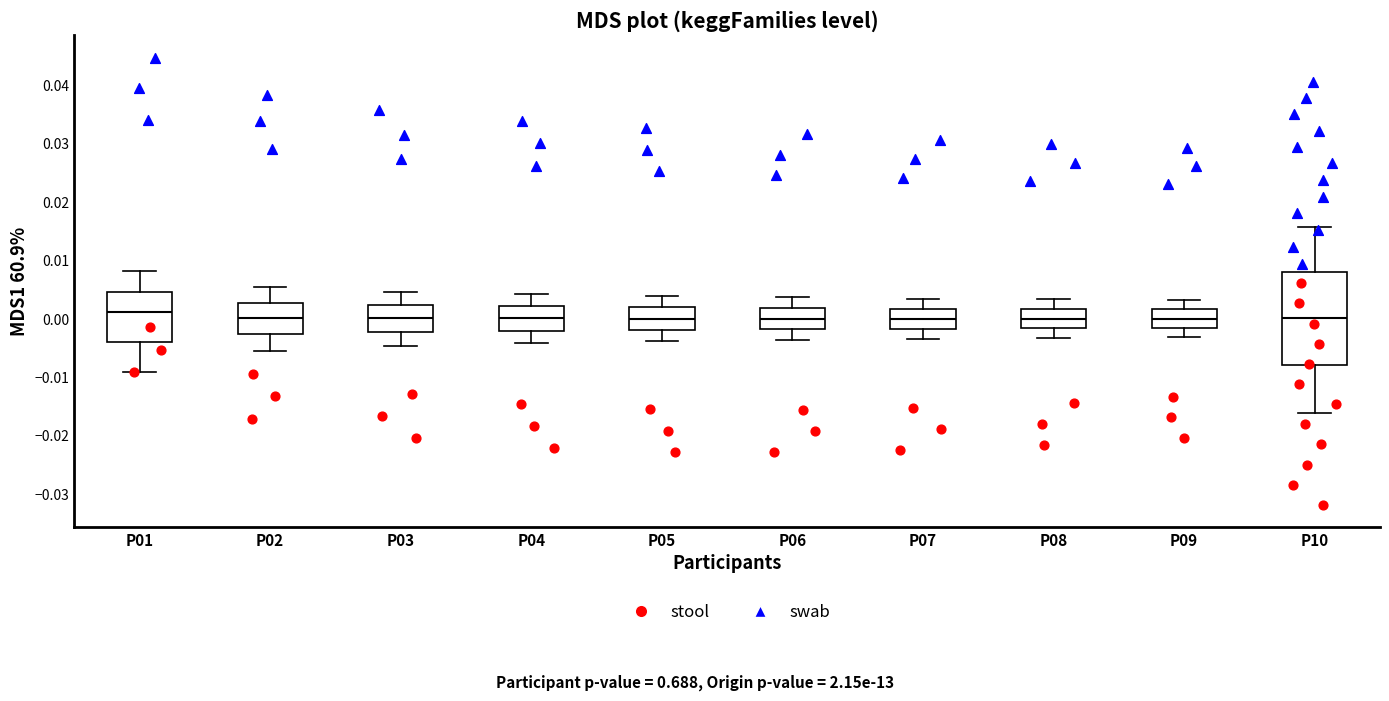

Reading left to right, read every box against the y-axis: the position of its median line, the range the box covers, and the ends of its whiskers. The values are not printed on the chart, so give them approximately, as read against the axis.

P01: median 0.001, box -0.004 to 0.005, whiskers -0.009 to 0.008
P02: median 0.000, box -0.003 to 0.003, whiskers -0.005 to 0.005
P03: median 0.000, box -0.002 to 0.002, whiskers -0.005 to 0.005
P04: median 0.000, box -0.002 to 0.002, whiskers -0.004 to 0.004
P05: median 0.000, box -0.002 to 0.002, whiskers -0.004 to 0.004
P06: median 0.000, box -0.002 to 0.002, whiskers -0.004 to 0.004
P07: median 0.000, box -0.002 to 0.002, whiskers -0.003 to 0.003
P08: median 0.000, box -0.002 to 0.002, whiskers -0.003 to 0.003
P09: median 0.000, box -0.002 to 0.002, whiskers -0.003 to 0.003
P10: median 0.000, box -0.008 to 0.008, whiskers -0.016 to 0.016